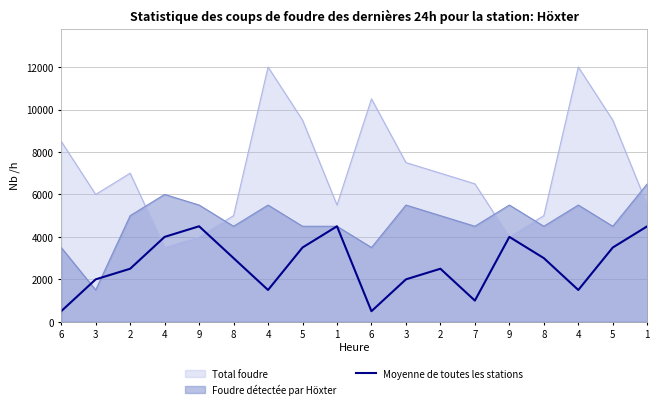

Reading left to right, extract all data points from this chart.

6=500	3=2000	2=2500	4=4000	9=4500	8=3000	4=1500	5=3500	1=4500	6=500	3=2000	2=2500	7=1000	9=4000	8=3000	4=1500	5=3500	1=4500